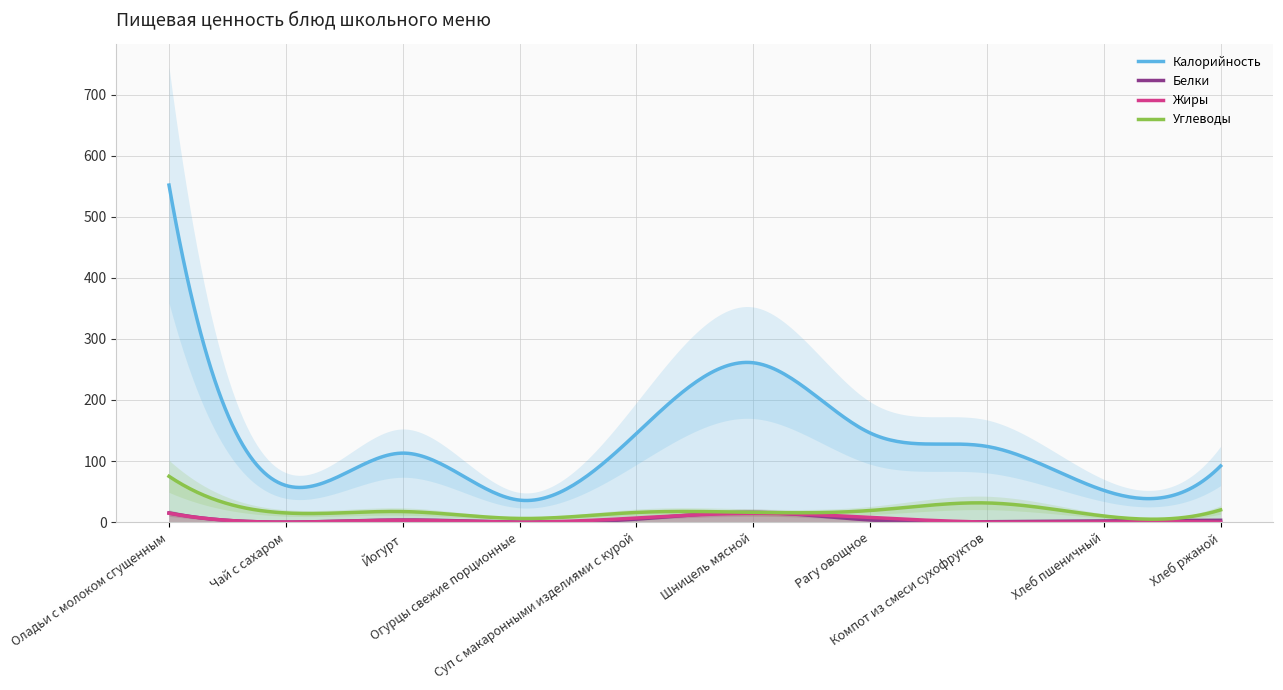

True or false: Белки and Углеводы intersect in this chart.

False